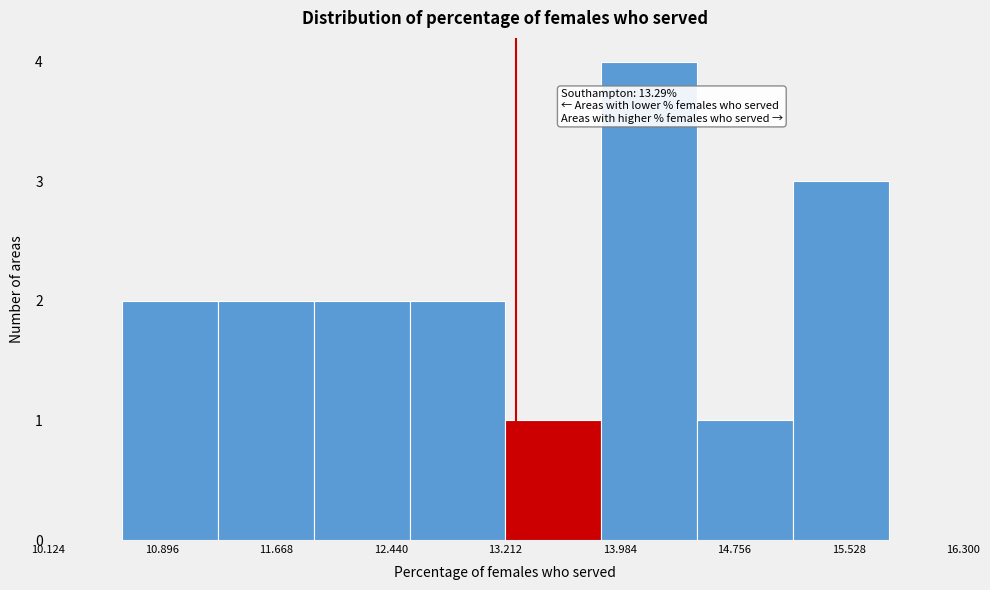

Over which range of the x-axis is the bar tallest?

13.9 to 14.5